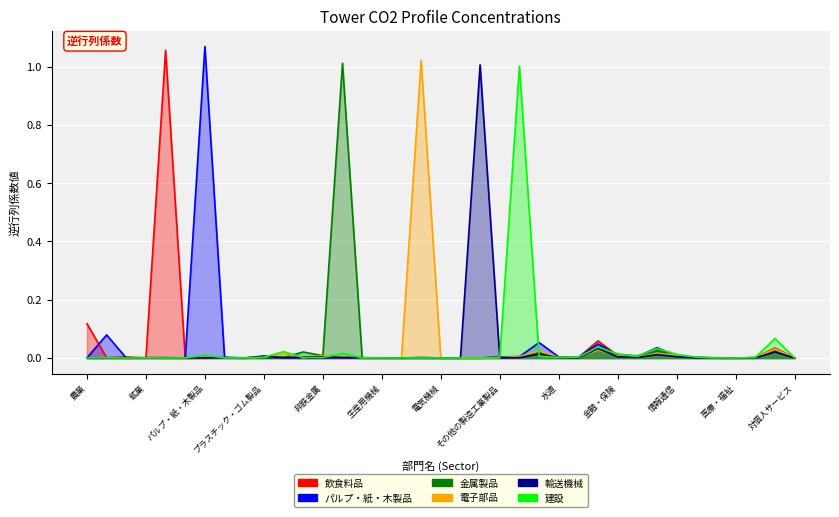

Reading right to left, transcribe all the data shown in this chart.

飲食料品: 0.0	0.0	0.0	0.0	0.0	0.0	0.0	0.0	0.0	0.0	0.1	0.0	0.0	0.0	0.0	0.0	0.0	0.0	0.0	0.0	0.0	0.0	0.0	0.0	0.0	0.0	0.0	0.0	0.0	0.0	0.0	0.0	1.1	0.0	0.0	0.0	0.1
パルプ・紙・木製品: 0.0	0.0	0.0	0.0	0.0	0.0	0.0	0.0	0.0	0.0	0.0	0.0	0.0	0.1	0.0	0.0	0.0	0.0	0.0	0.0	0.0	0.0	0.0	0.0	0.0	0.0	0.0	0.0	0.0	0.0	1.1	0.0	0.0	0.0	0.0	0.1	0.0
金属製品: 0.0	0.0	0.0	0.0	0.0	0.0	0.0	0.0	0.0	0.0	0.0	0.0	0.0	0.0	0.0	0.0	0.0	0.0	0.0	0.0	0.0	0.0	0.0	1.0	0.0	0.0	0.0	0.0	0.0	0.0	0.0	0.0	0.0	0.0	0.0	0.0	0.0
電子部品: 0.0	0.0	0.0	0.0	0.0	0.0	0.0	0.0	0.0	0.0	0.0	0.0	0.0	0.0	0.0	0.0	0.0	0.0	0.0	1.0	0.0	0.0	0.0	0.0	0.0	0.0	0.0	0.0	0.0	0.0	0.0	0.0	0.0	0.0	0.0	0.0	0.0
輸送機械: 0.0	0.0	0.0	0.0	0.0	0.0	0.0	0.0	0.0	0.0	0.0	0.0	0.0	0.0	0.0	0.0	1.0	0.0	0.0	0.0	0.0	0.0	0.0	0.0	0.0	0.0	0.0	0.0	0.0	0.0	0.0	0.0	0.0	0.0	0.0	0.0	0.0
建設: 0.0	0.1	0.0	0.0	0.0	0.0	0.0	0.0	0.0	0.0	0.0	0.0	0.0	0.0	1.0	0.0	0.0	0.0	0.0	0.0	0.0	0.0	0.0	0.0	0.0	0.0	0.0	0.0	0.0	0.0	0.0	0.0	0.0	0.0	0.0	0.0	0.0